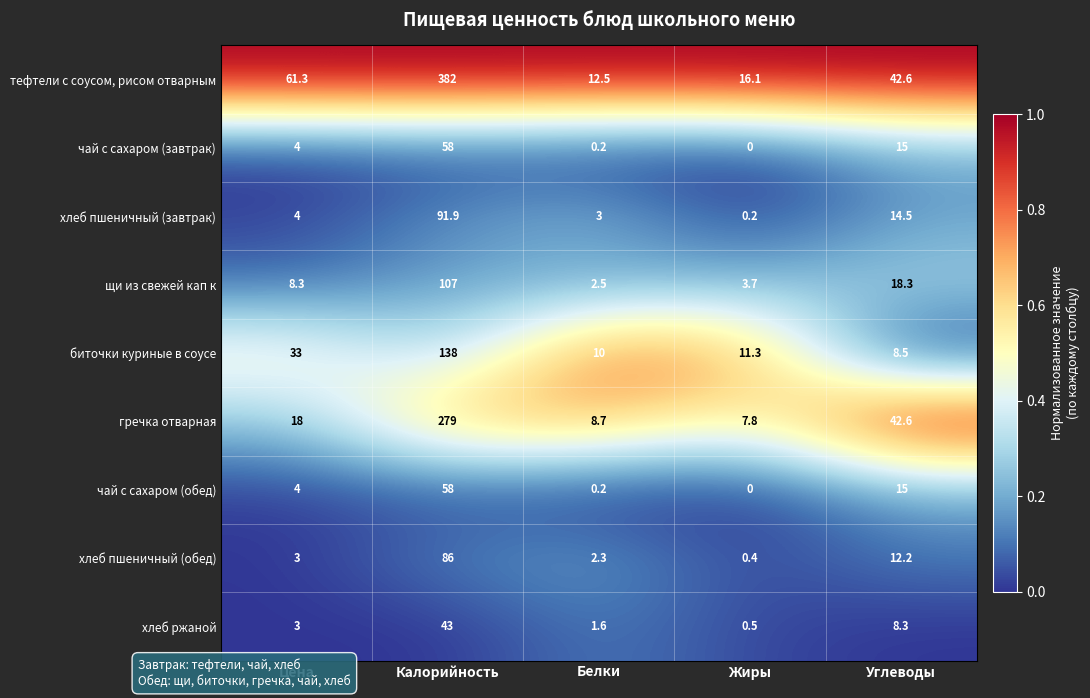

What is the sum of all хлеб пшеничный (завтрак) values?

113.6